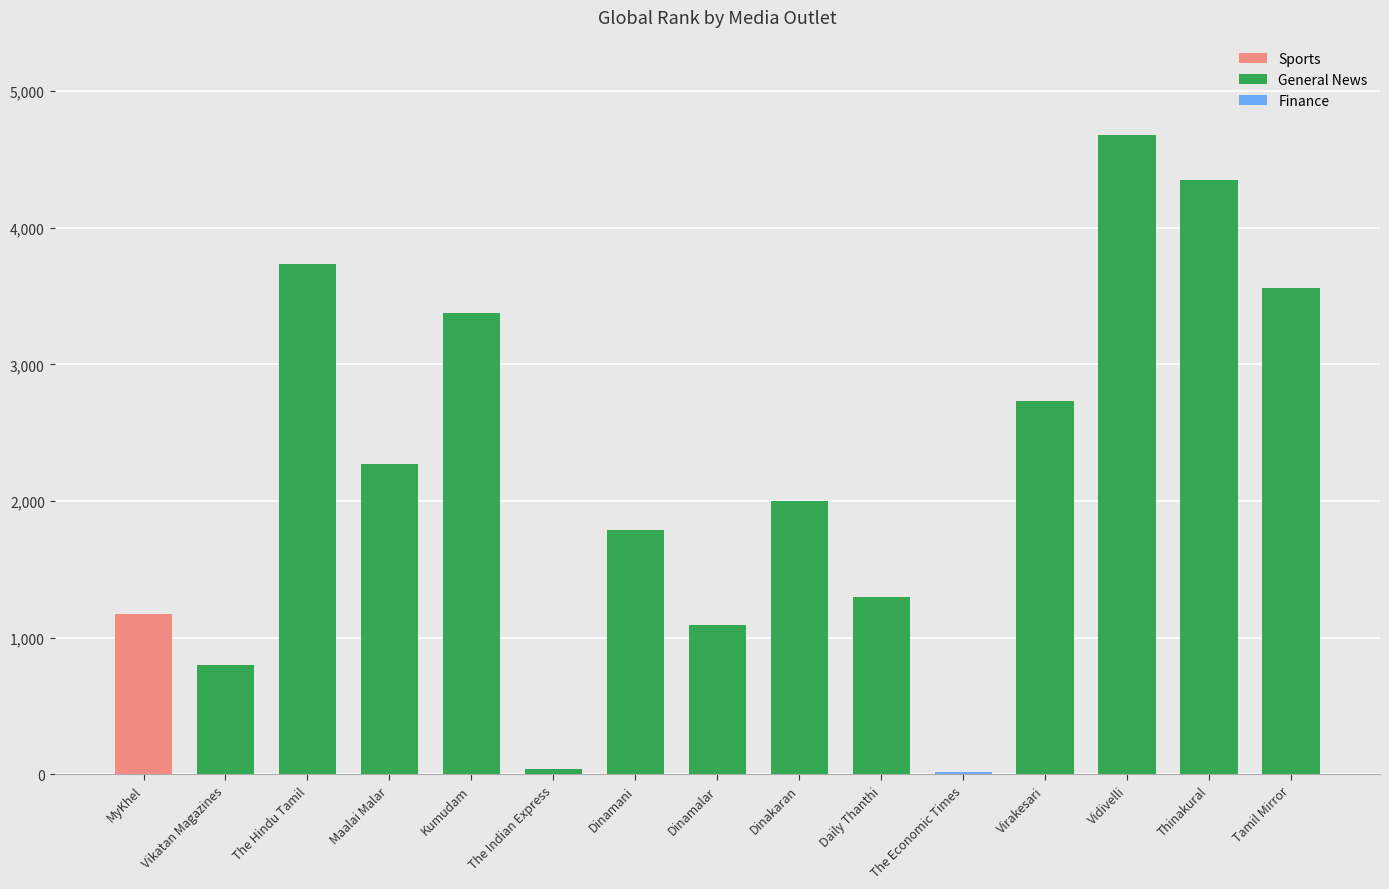

What is the sum of all values?

32892